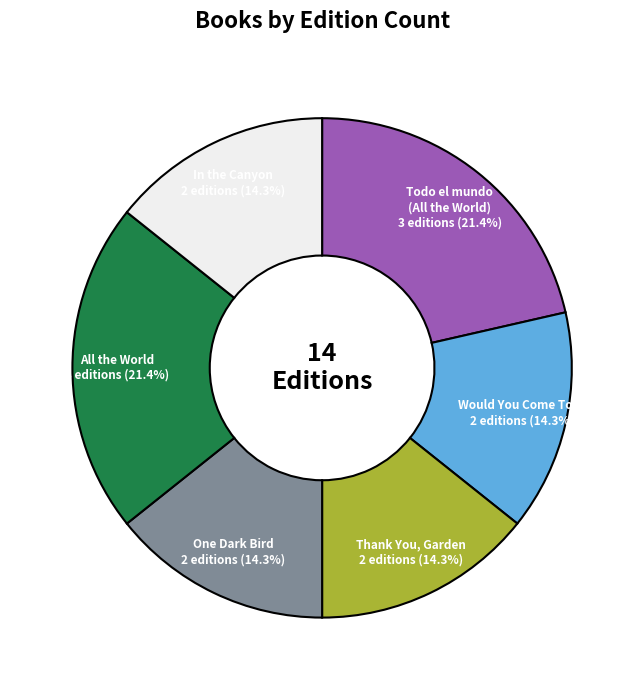

Is there a majority slice in this chart?

No